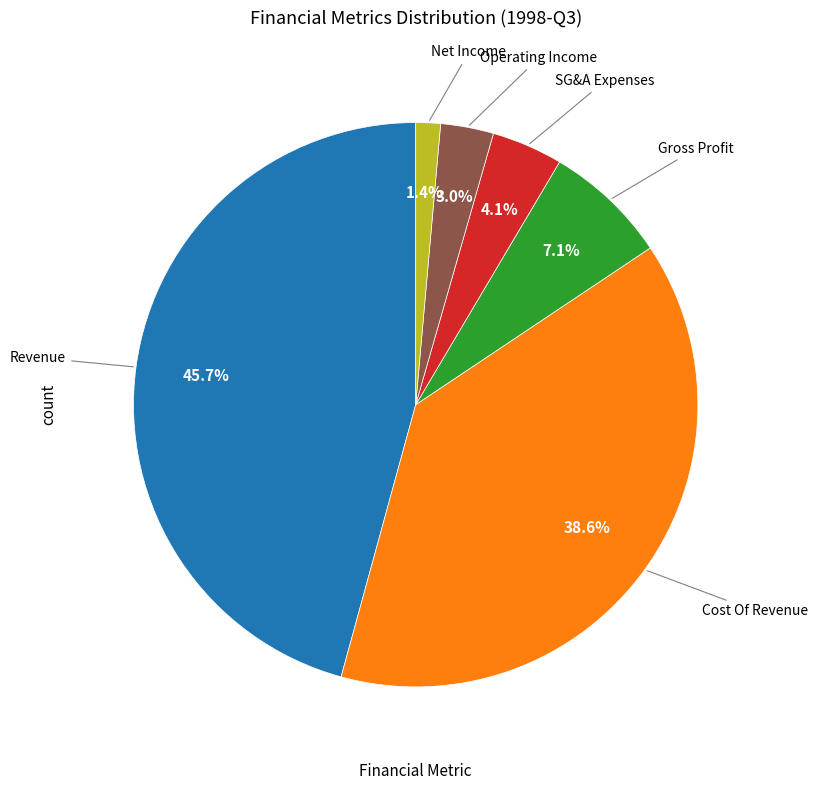

Does any single category account for the majority?

No